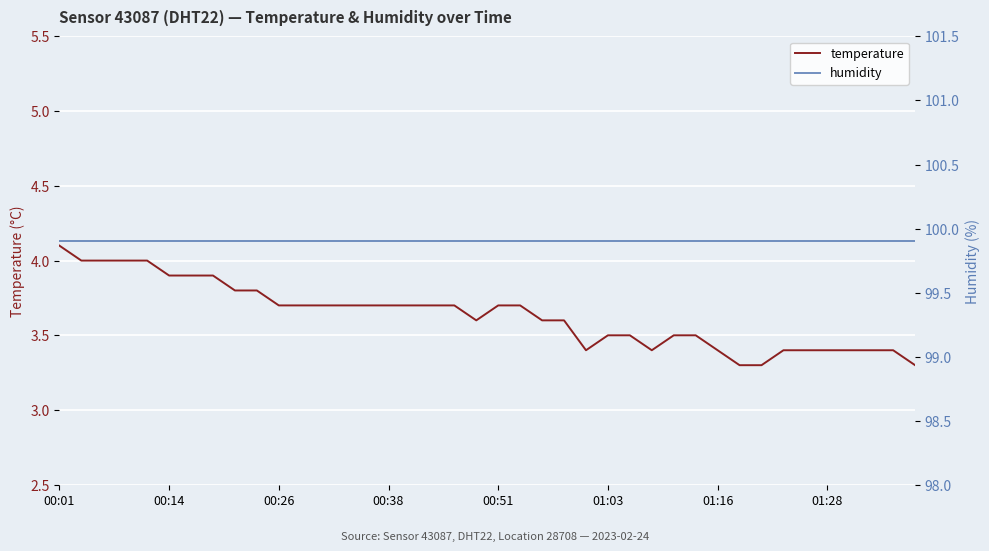

What is the smallest value displayed?

3.3